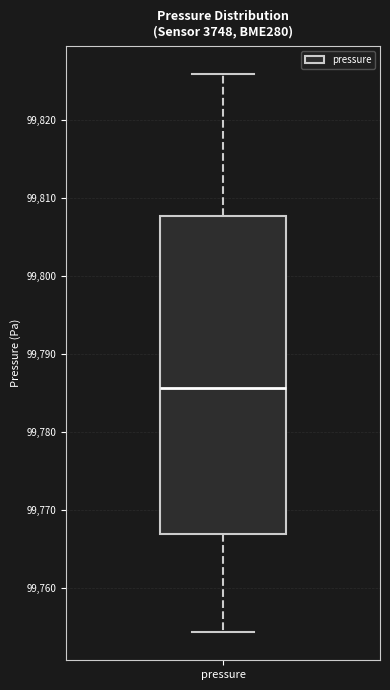

Read this box plot against the y-axis: the position of the median line, the range covered by the box, and the ends of both whiskers. The values are not printed on the chart, so give them approximately, as read against the axis.

median 99786, box 99767 to 99808, whiskers 99754 to 99826